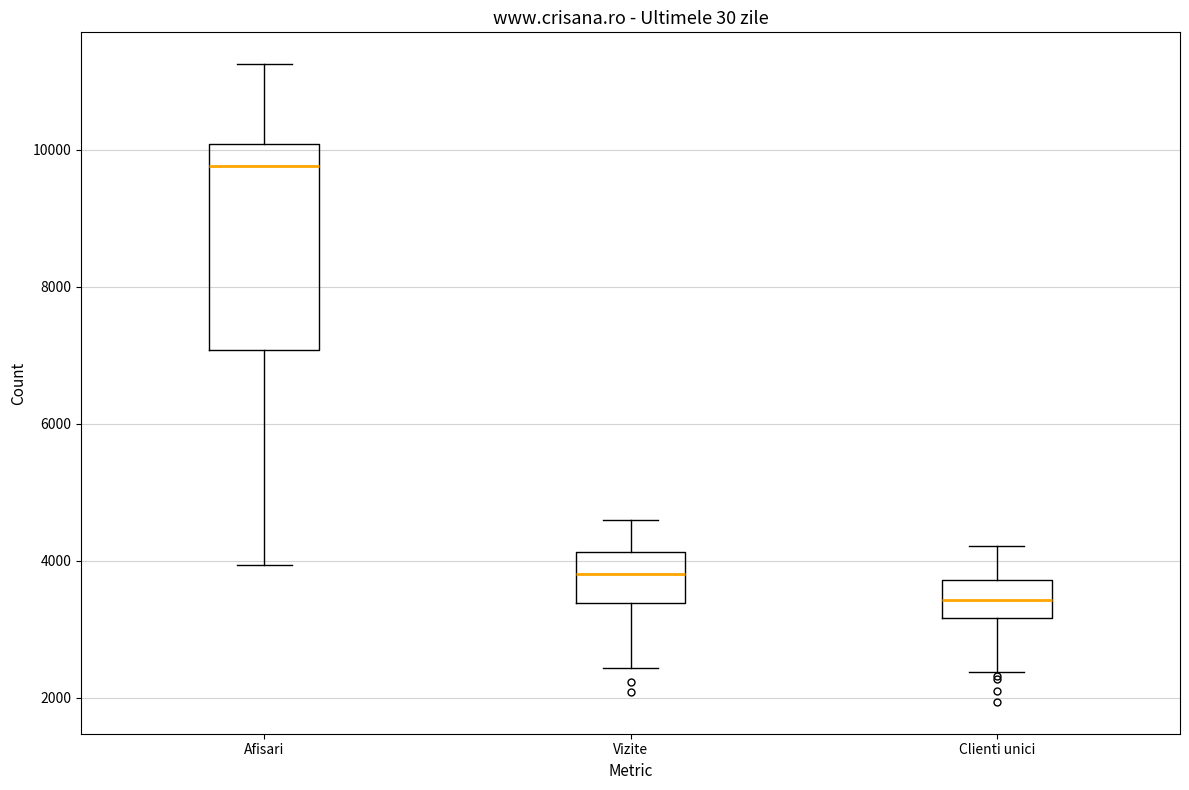

Which box's median line is the highest?

Afisari